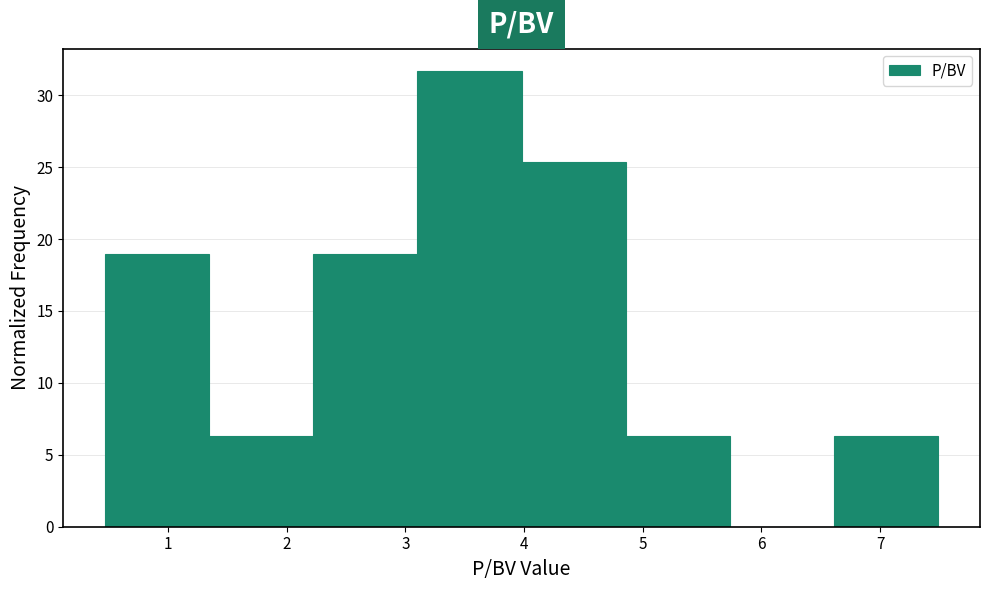

Which range on the x-axis has the tallest bar?

3.1 to 4.0